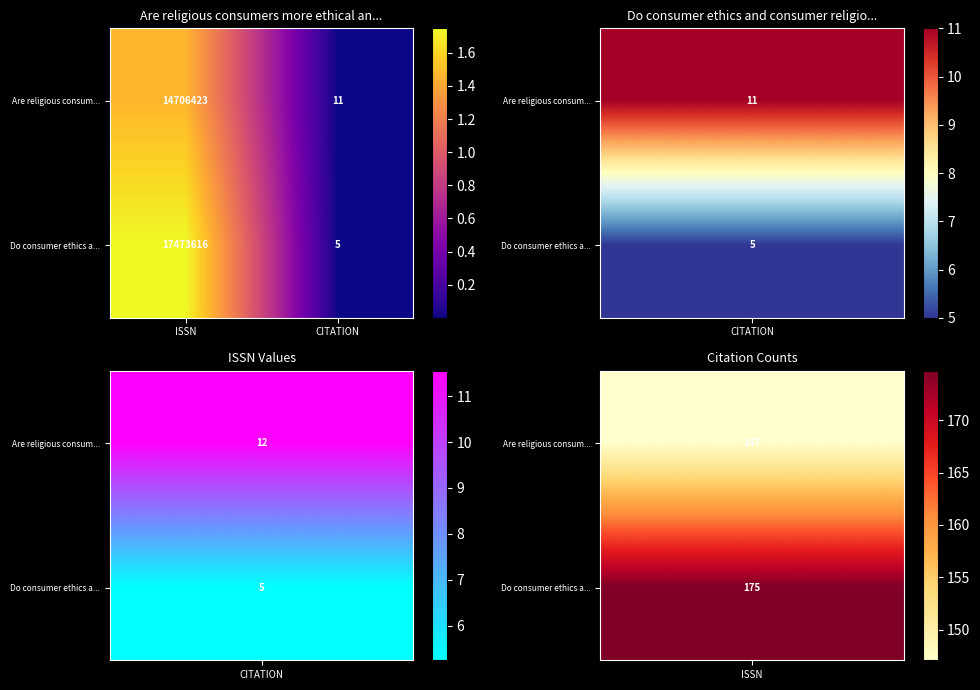

Which category has the lowest value across all series?

CITATION